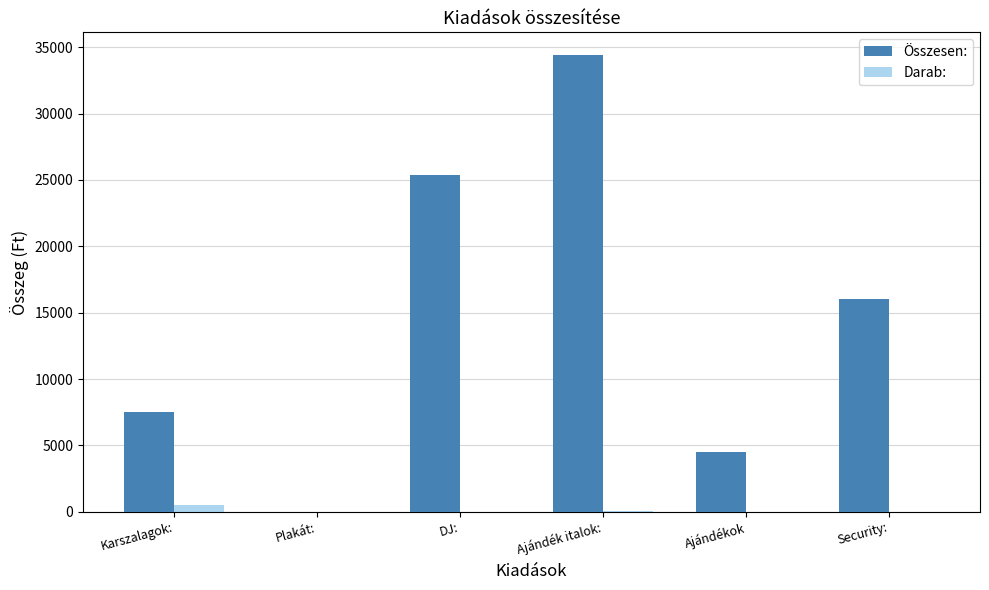

List the series in order of their overall mean, lowest first.

Darab:, Összesen: